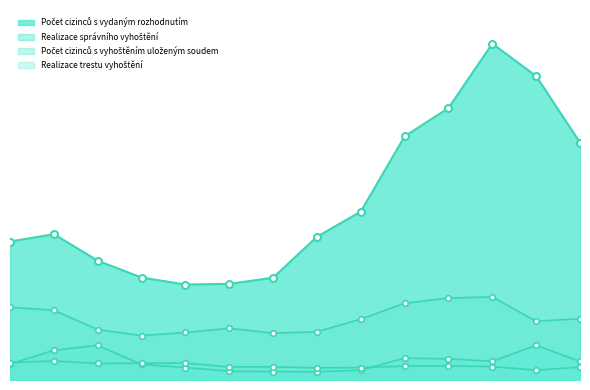

At which label is Realizace trestu vyhoštění closest to 303?

2018